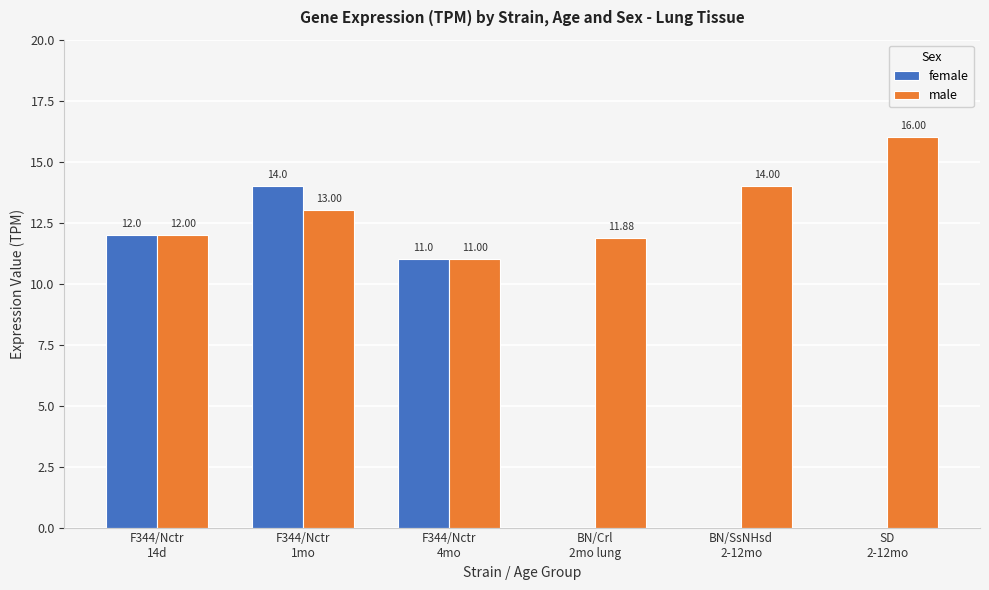

Which series changed the most between F344/Nctr
1mo and F344/Nctr
4mo?

female